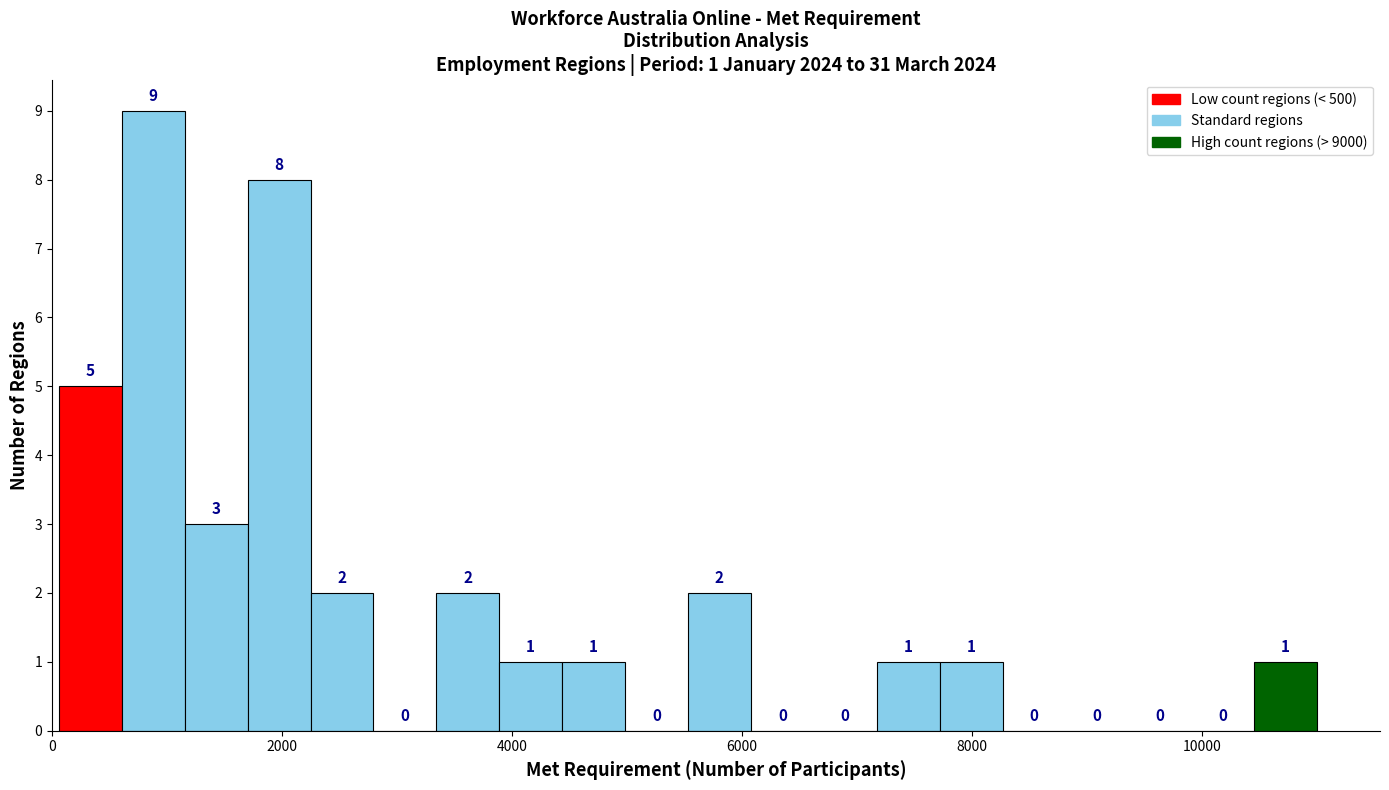

Read against the x-axis, roughly where is the centre of the tallest bar?

800